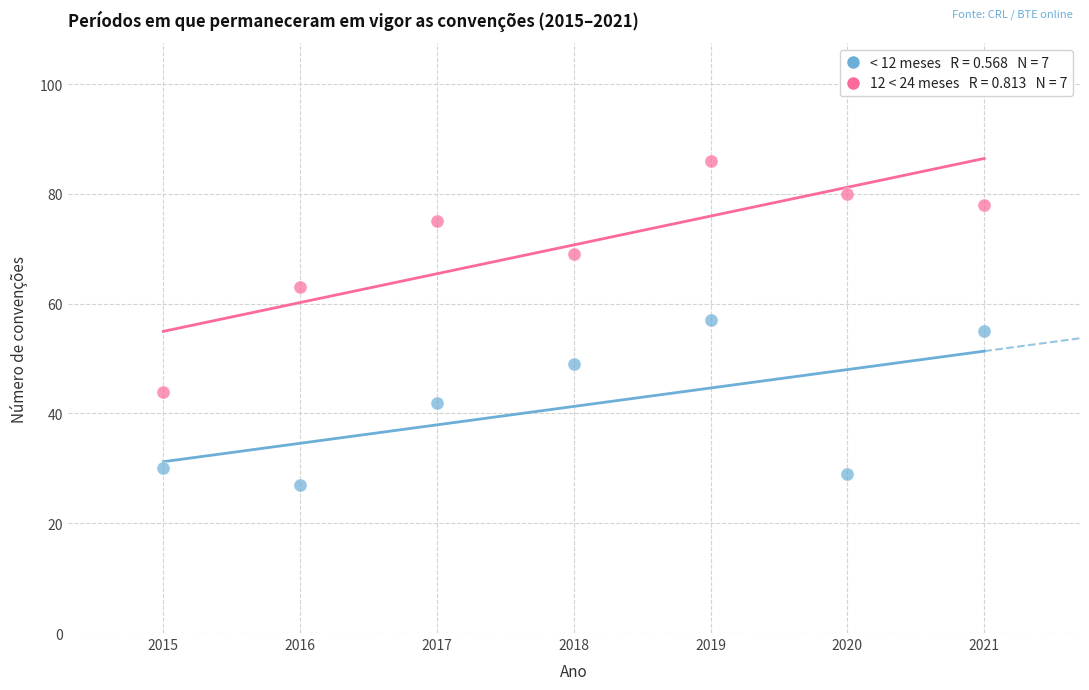

Across all data points, what is the range of Y values (max minus min)?

59